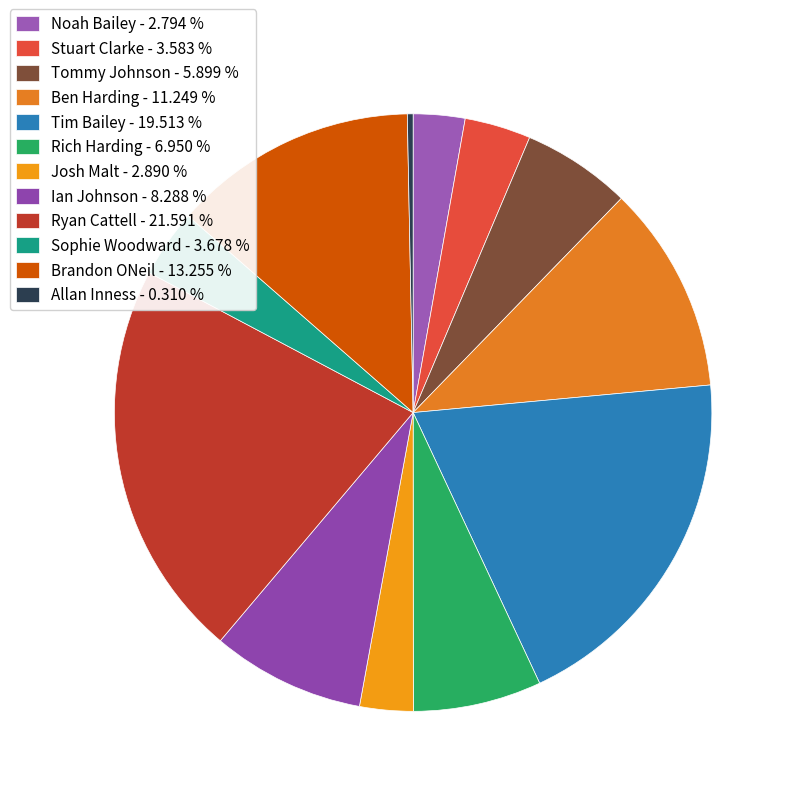

Approximately how many times larger is the value at Brandon ONeil compared to Tommy Johnson?

2.2